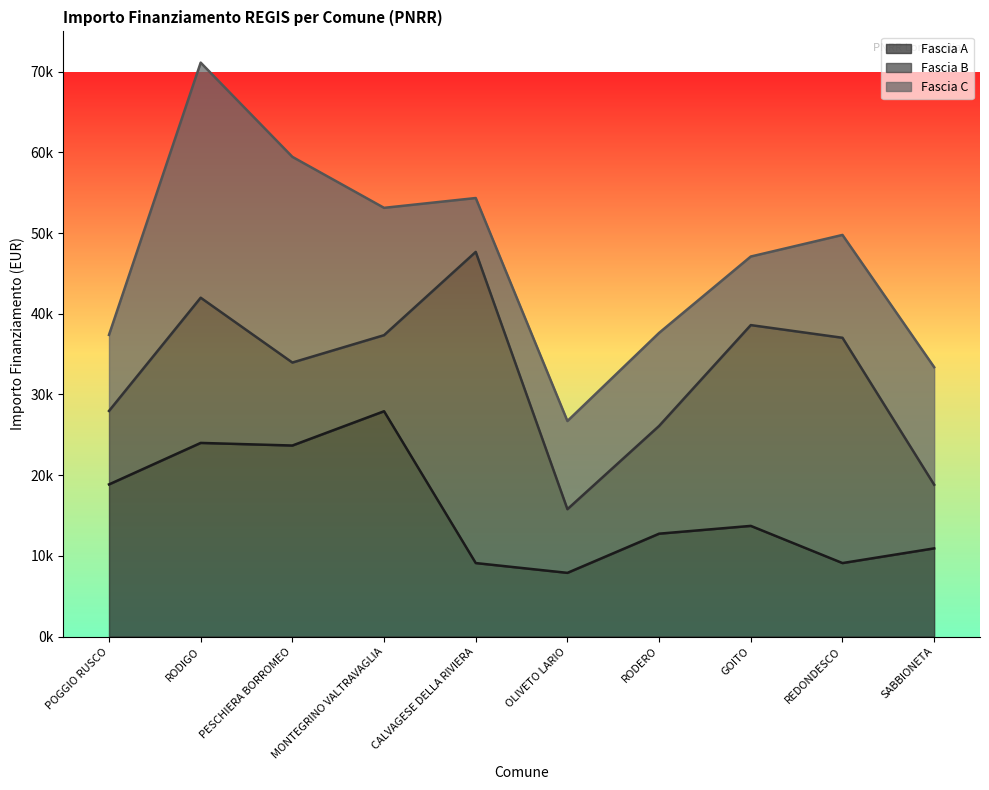

What is the difference between the maximum and minimum values in the Fascia A series?

20031